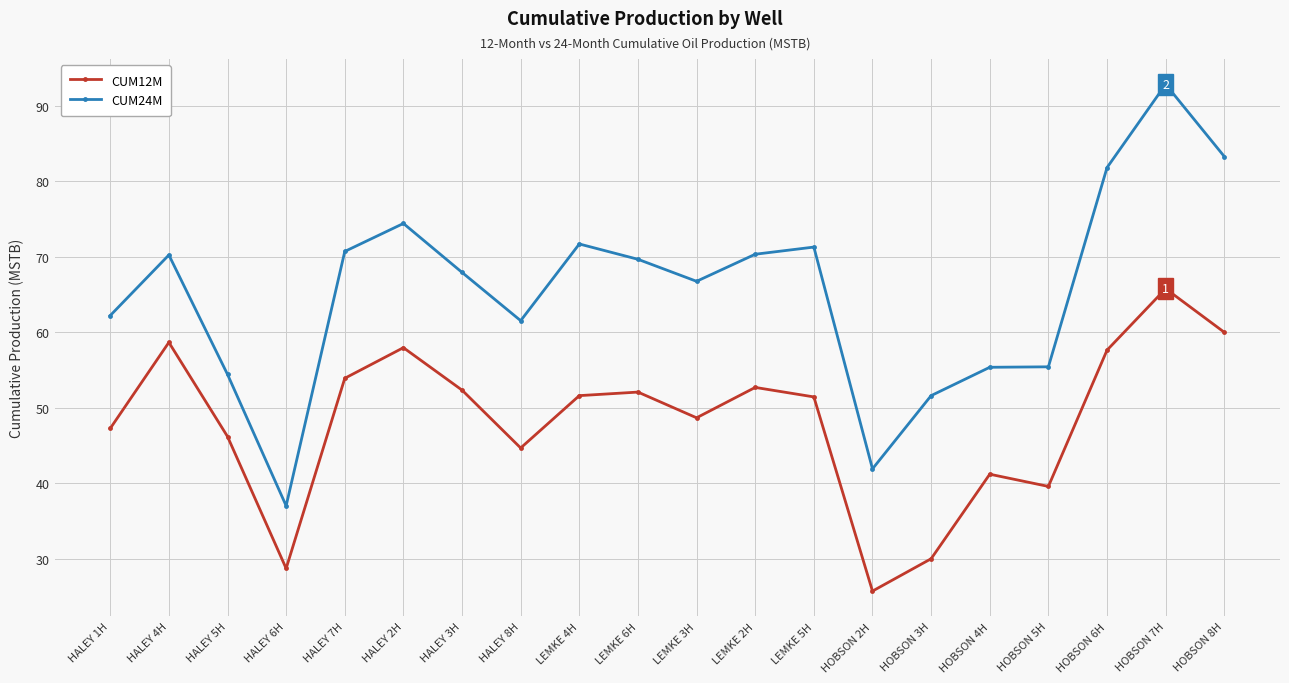

What is the average value of the CUM12M series?

48.3